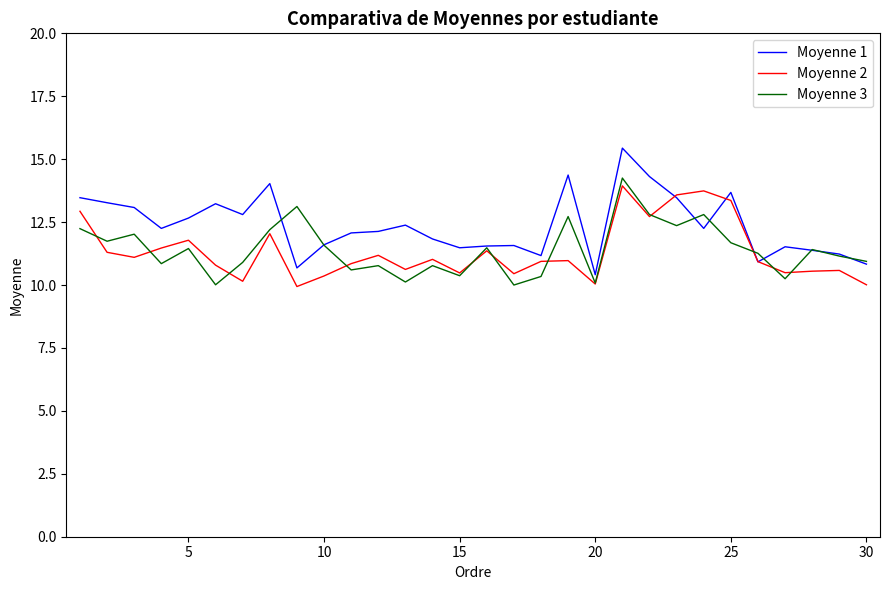

What is the minimum value for Moyenne 2?

9.9